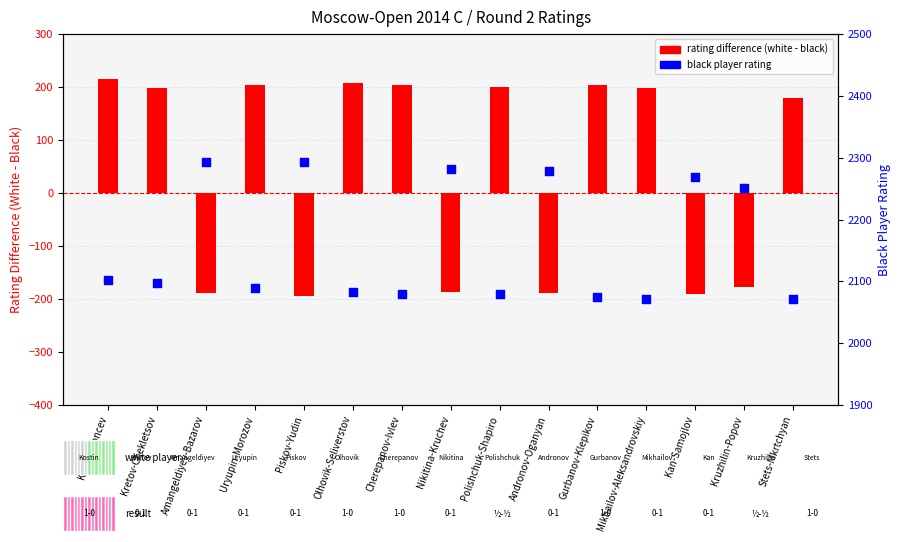

What is the total value across all series at Gurbanov-Klepikov?

2277